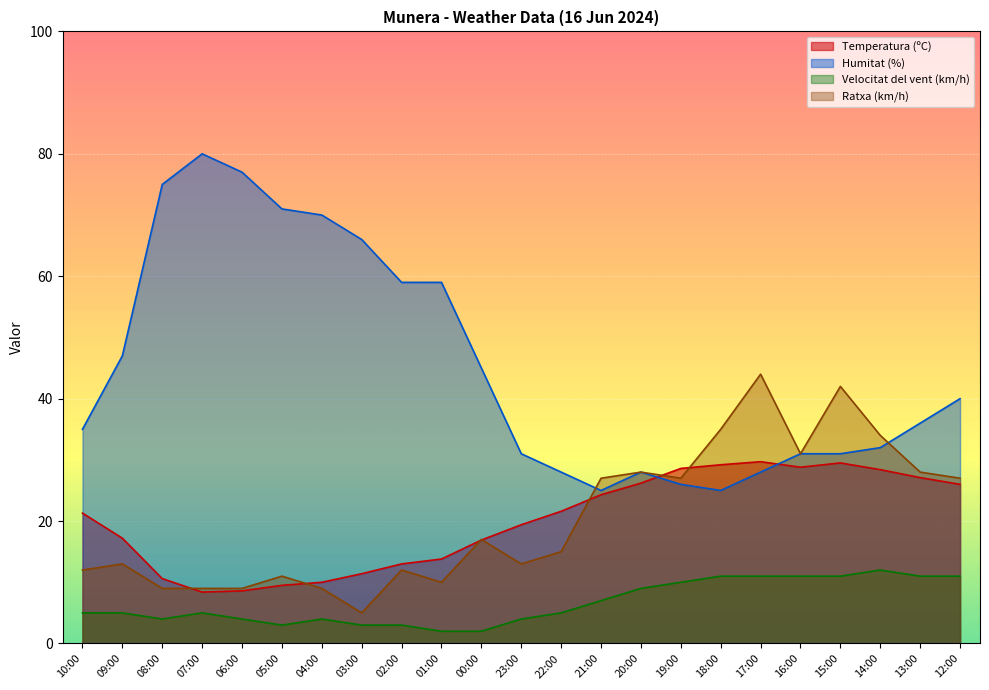

What are all the series names shown in the legend?

Temperatura (ºC), Humitat (%), Velocitat del vent (km/h), Ratxa (km/h)